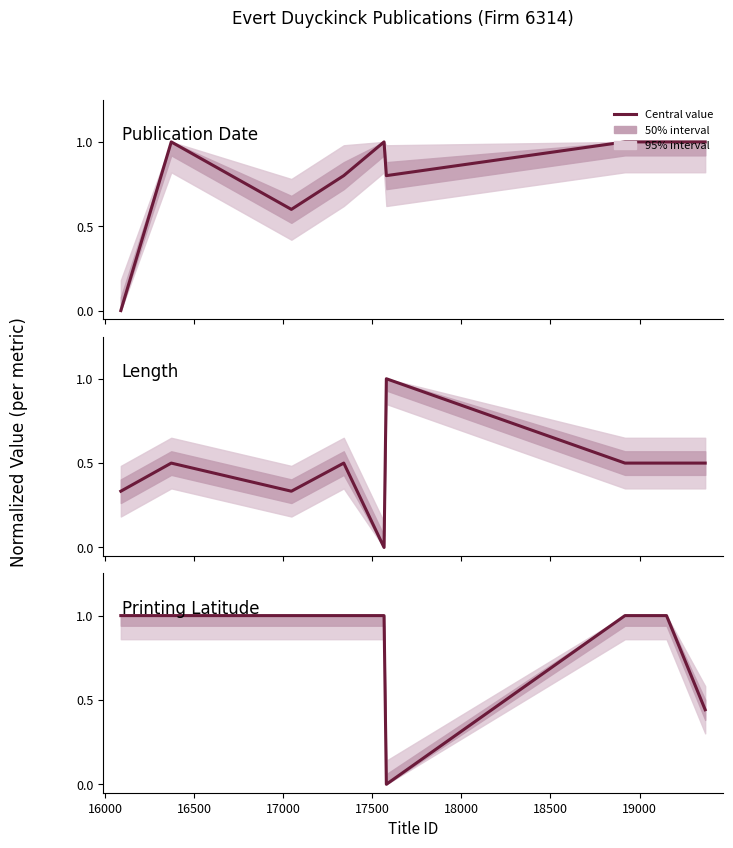

What is the sum of all Printing Latitude values?

7.4